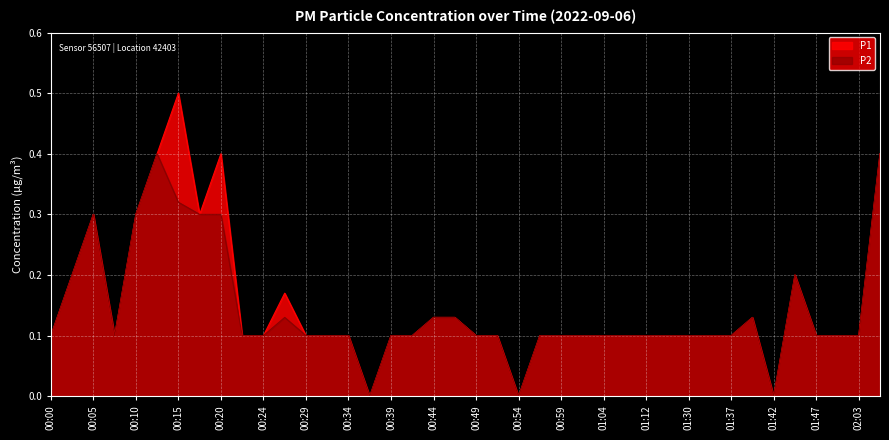

At which category is the sum across all series the highest?

00:15